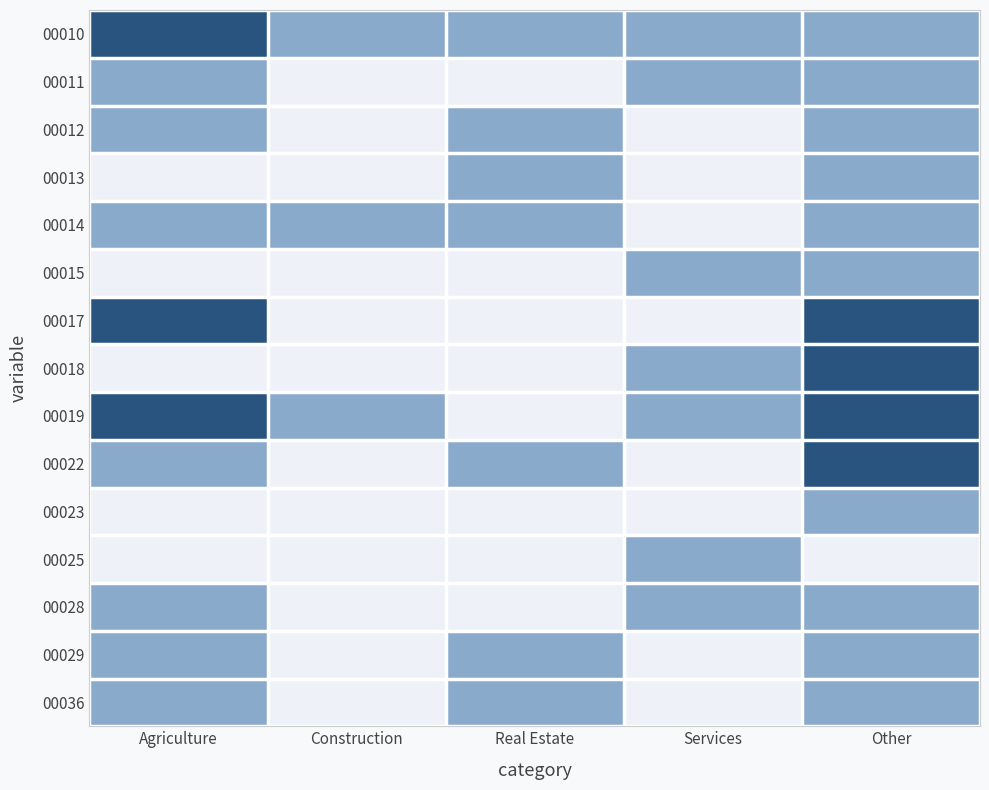

List the series in order of their peak value, highest first.

00010, 00017, 00018, 00019, 00022, 00011, 00012, 00013, 00014, 00015, 00023, 00025, 00028, 00029, 00036